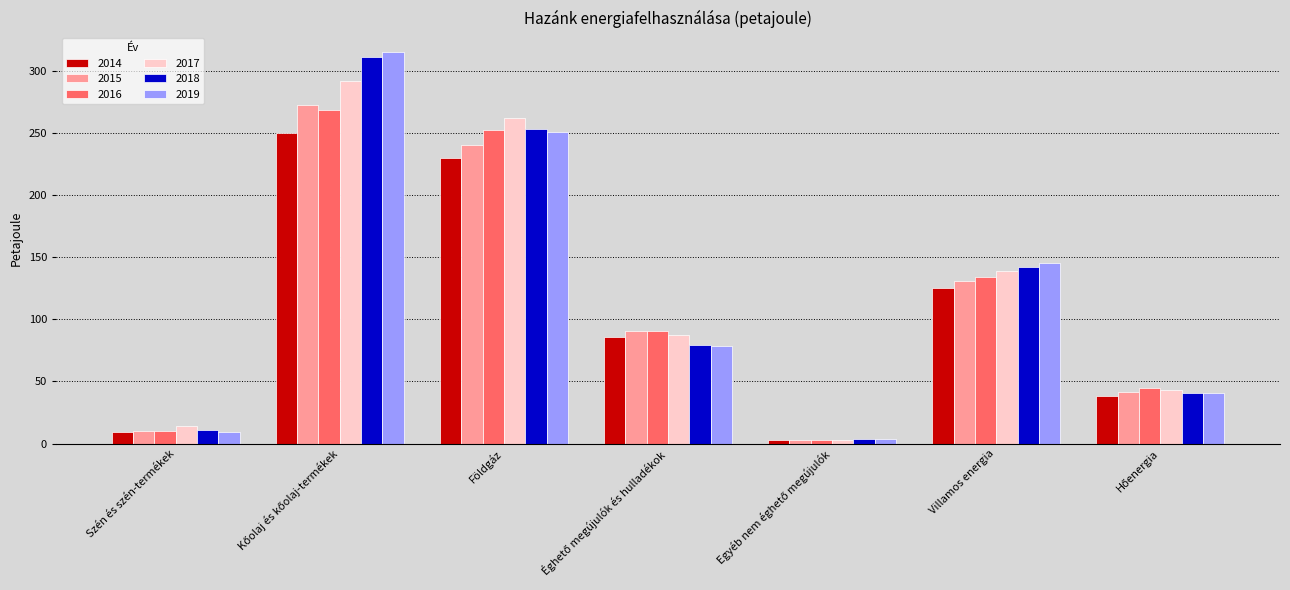

Where is 2019 nearest to the value 159?

Villamos energia